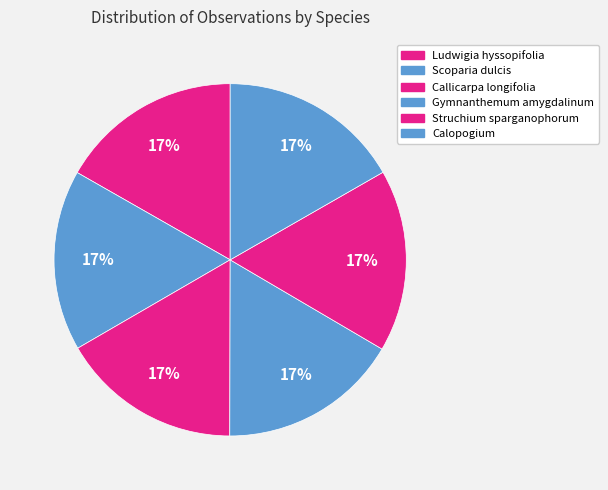

How many segments does this pie chart have?

6